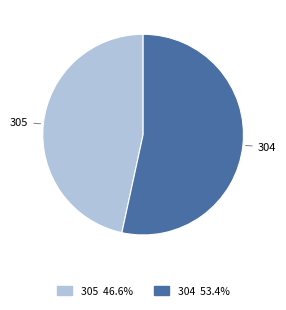

Which slice represents more than half of the pie?

304